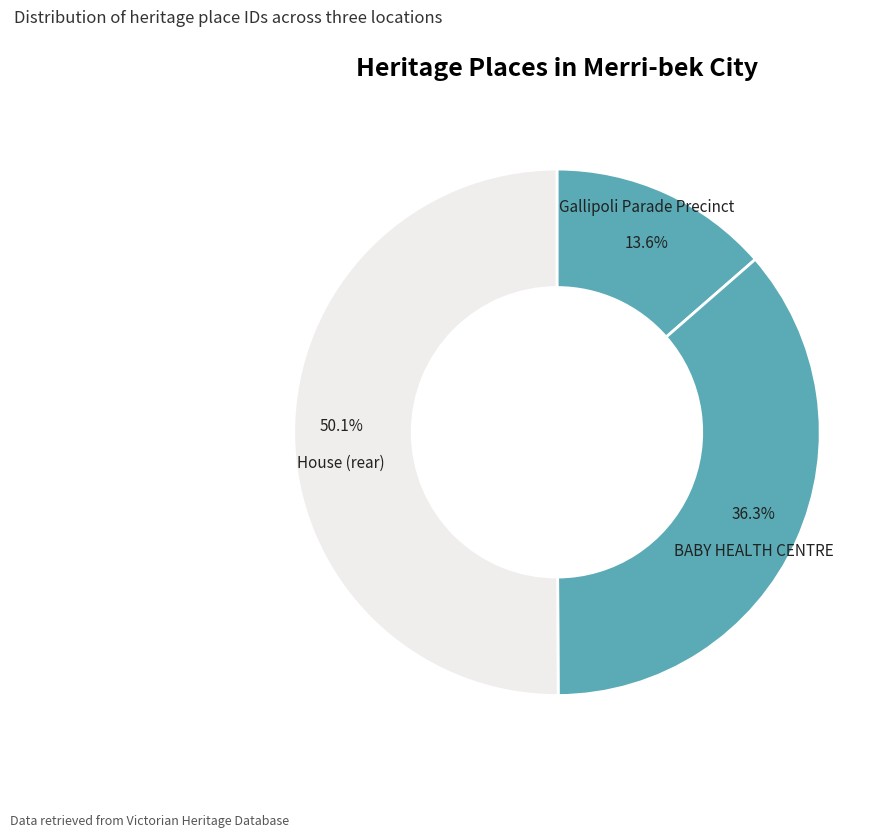

Count the number of slices in the pie.

3